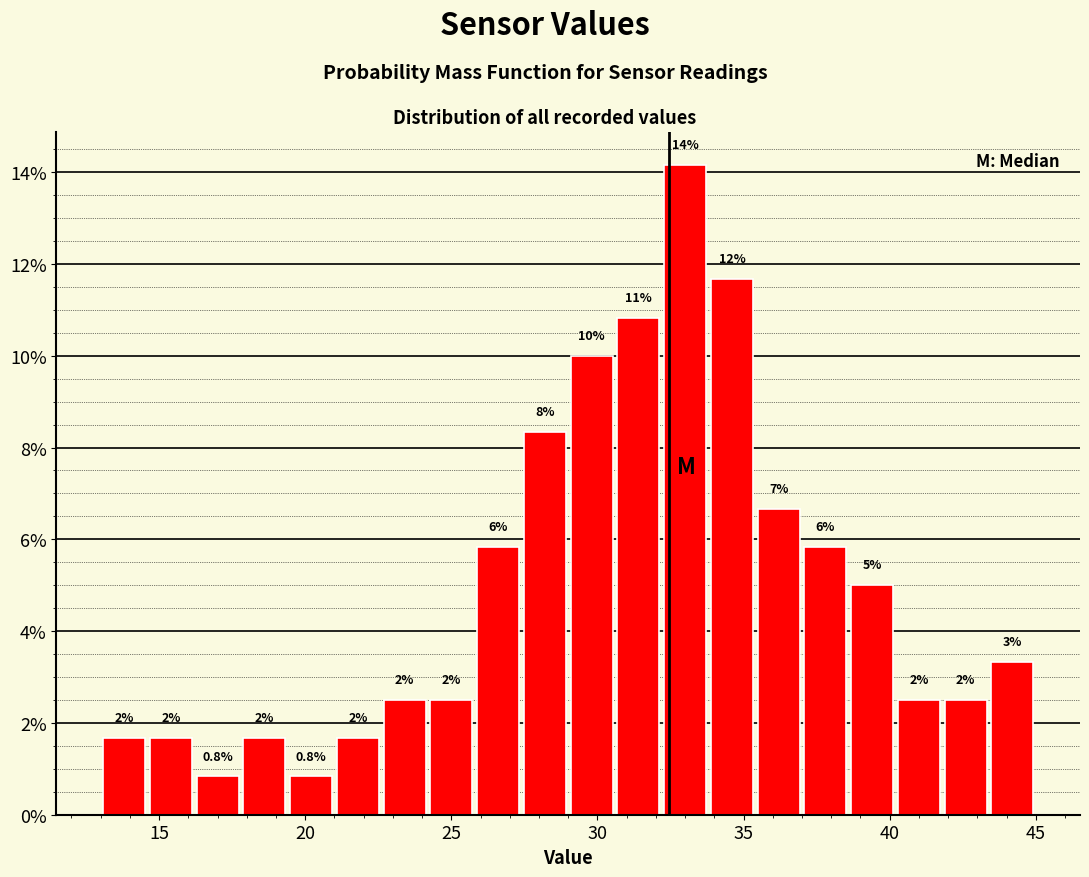

Around what value on the x-axis is the tallest bar? Give the approximate position of its centre, as read against the axis.

33.0